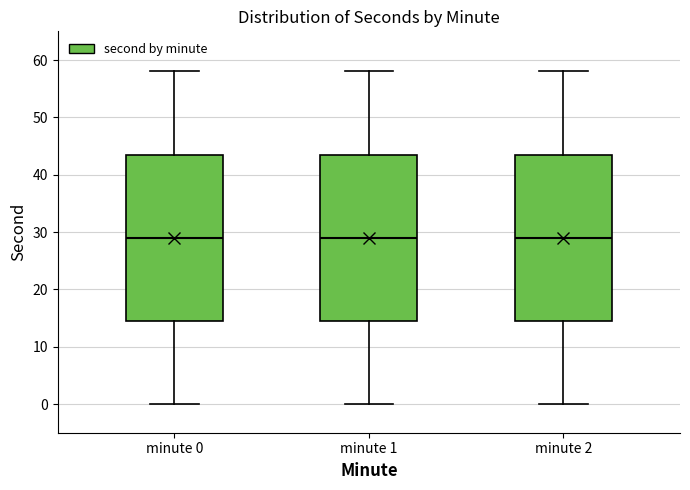

Reading left to right, transcribe this box plot: for each box, give where its median line is, the range the box spans, and where its two whiskers end, as read against the y-axis. The values are not printed on the chart, so give them approximately, as read against the axis.

minute 0: median 29, box 15 to 44, whiskers 0 to 58
minute 1: median 29, box 15 to 44, whiskers 0 to 58
minute 2: median 29, box 15 to 44, whiskers 0 to 58